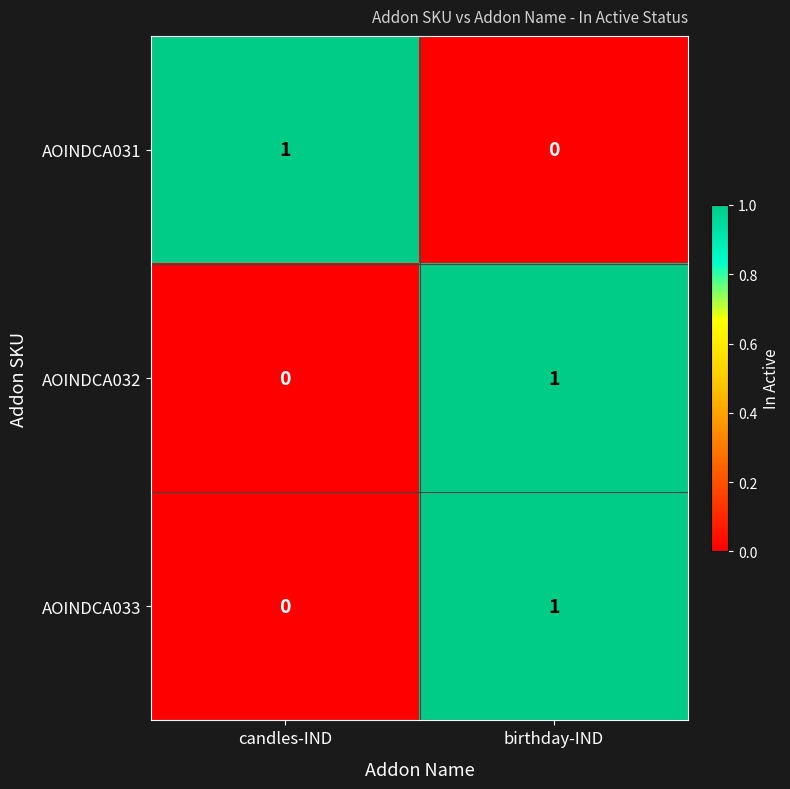

The AOINDCA031 series shows 2 at candles-IND. True or false?

False